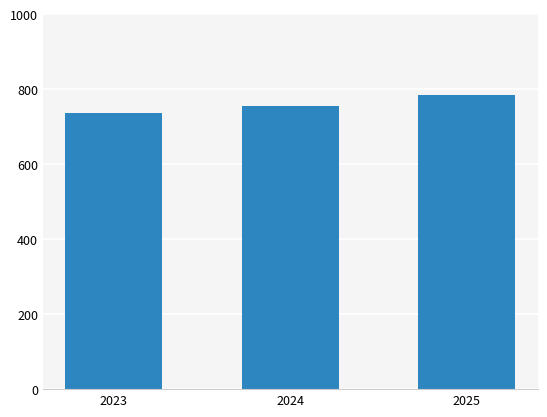

Is it true that the value at 2024 is 756.2?

True